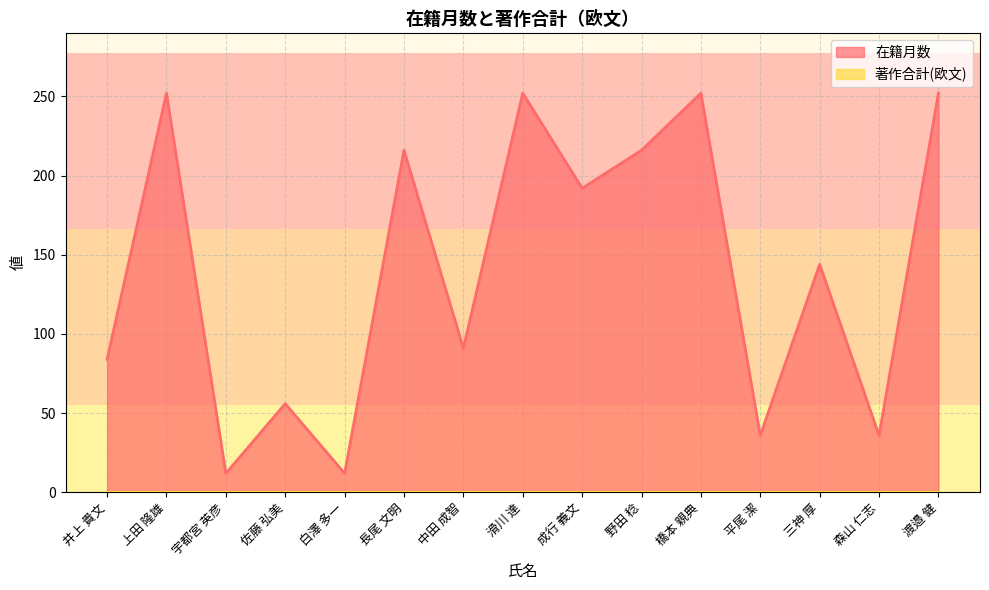

Which has a higher value, 中田 成智 or 長尾 文明?

長尾 文明